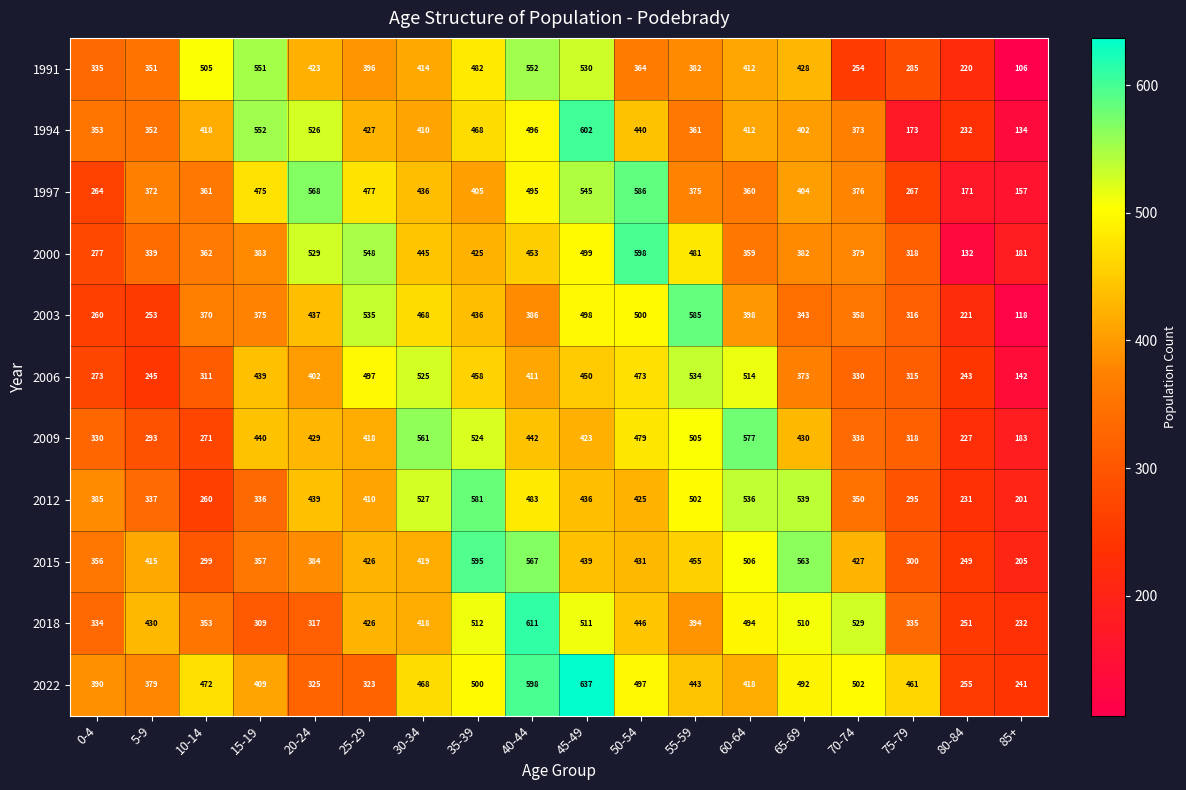

Rank the series at 35-39 from highest to lowest value.

2015, 2012, 2009, 2018, 2022, 1991, 1994, 2006, 2003, 2000, 1997